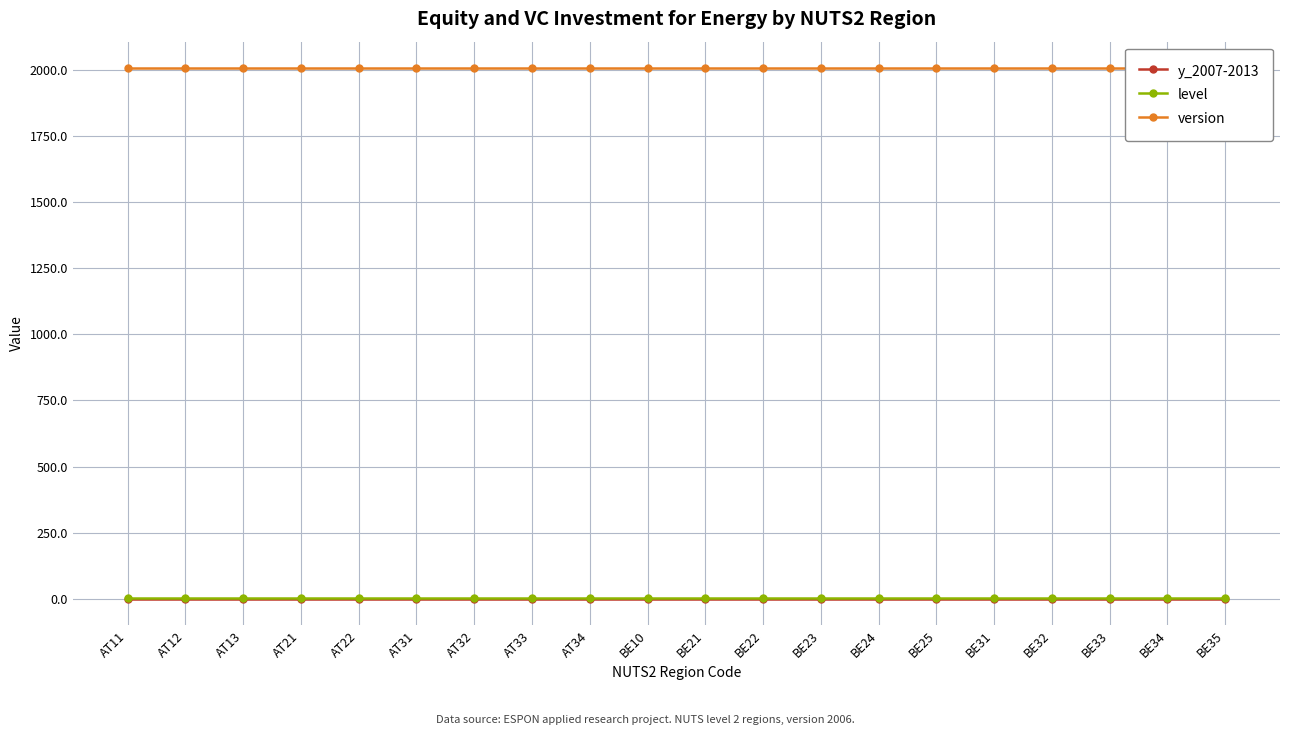

What position from the left is AT31?

6